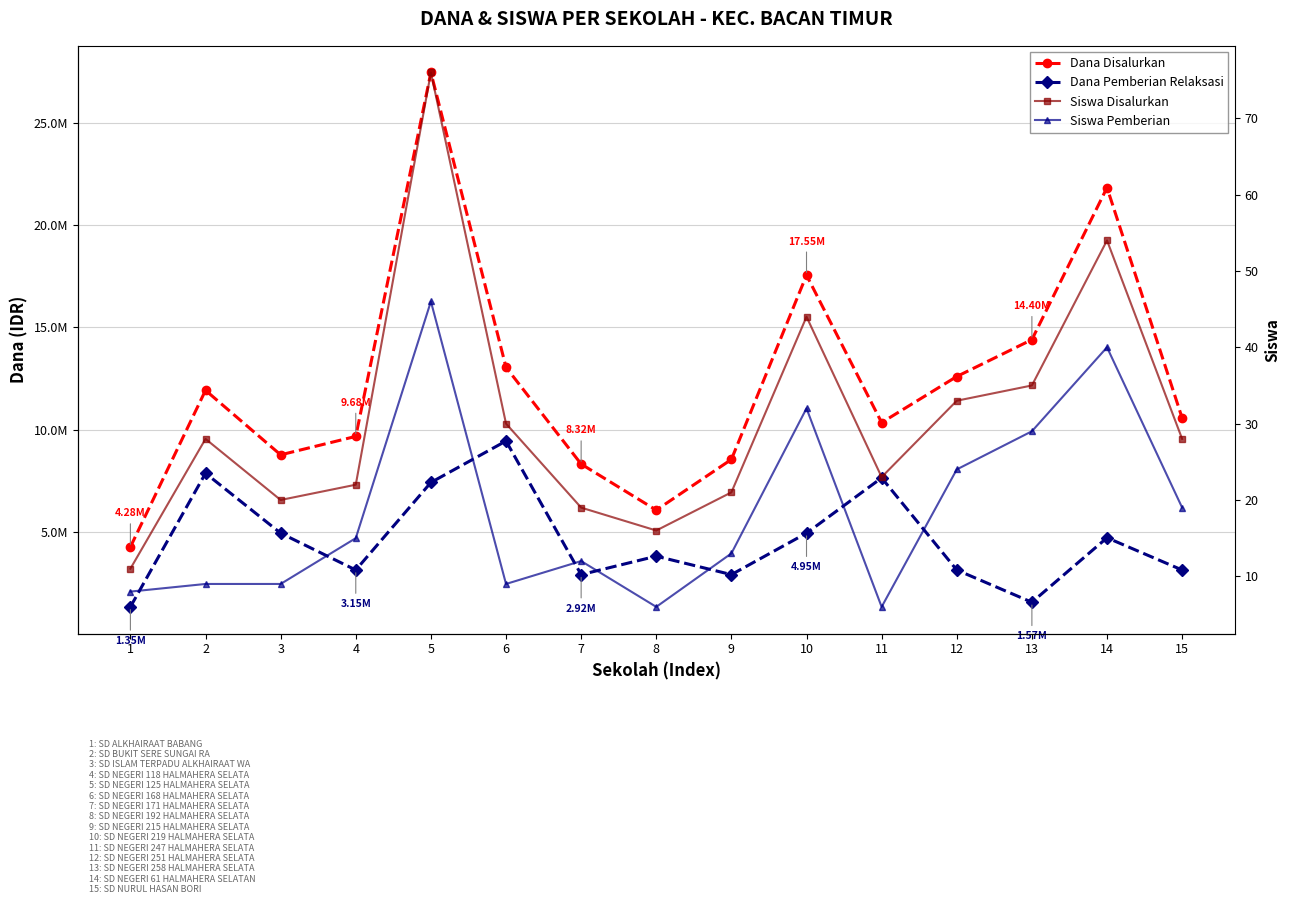

Reading left to right, list all the values displayed in this chart.

Dana Disalurkan: 1=4275000	2=11925000	3=8775000	4=9675000	5=27450000	6=13050000	7=8325000	8=6075000	9=8550000	10=17550000	11=10350000	12=12600000	13=14400000	14=21825000	15=10575000
Dana Pemberian Relaksasi: 1=1350000	2=7875000	3=4950000	4=3150000	5=7425000	6=9450000	7=2925000	8=3825000	9=2925000	10=4950000	11=7650000	12=3150000	13=1575000	14=4725000	15=3150000
Siswa Disalurkan: 1=11	2=28	3=20	4=22	5=76	6=30	7=19	8=16	9=21	10=44	11=23	12=33	13=35	14=54	15=28
Siswa Pemberian: 1=8	2=9	3=9	4=15	5=46	6=9	7=12	8=6	9=13	10=32	11=6	12=24	13=29	14=40	15=19